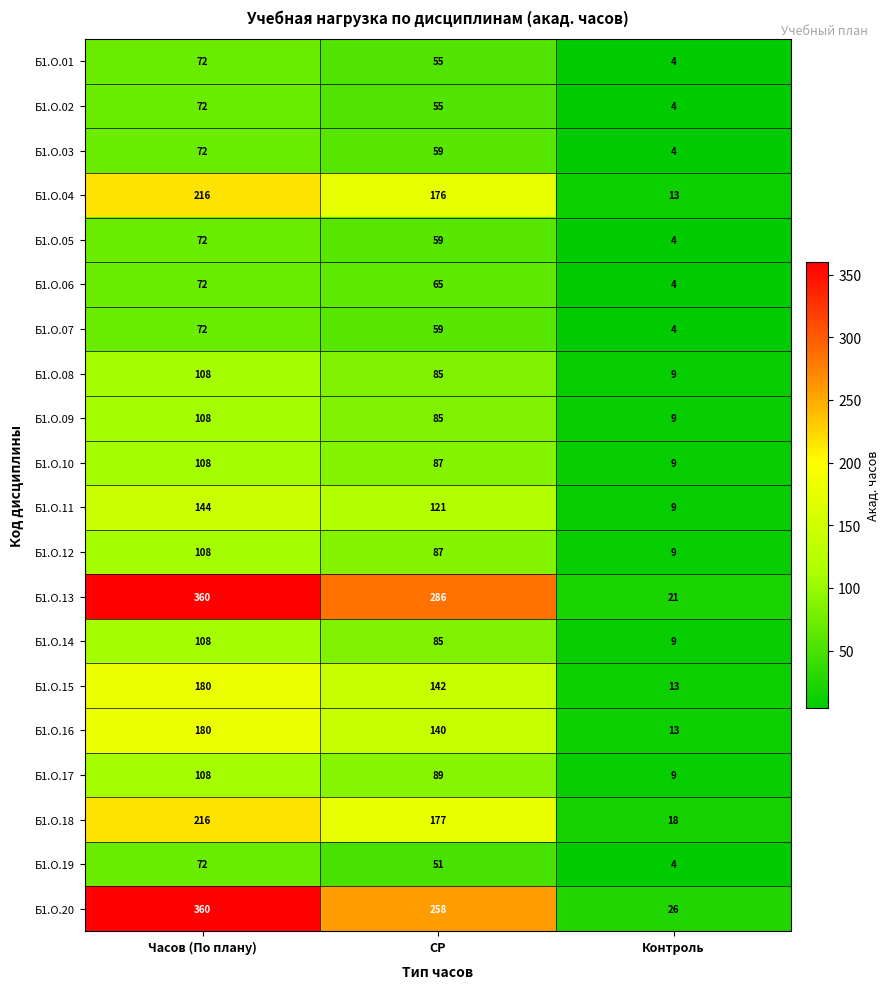

Count the number of categories in the chart.

3